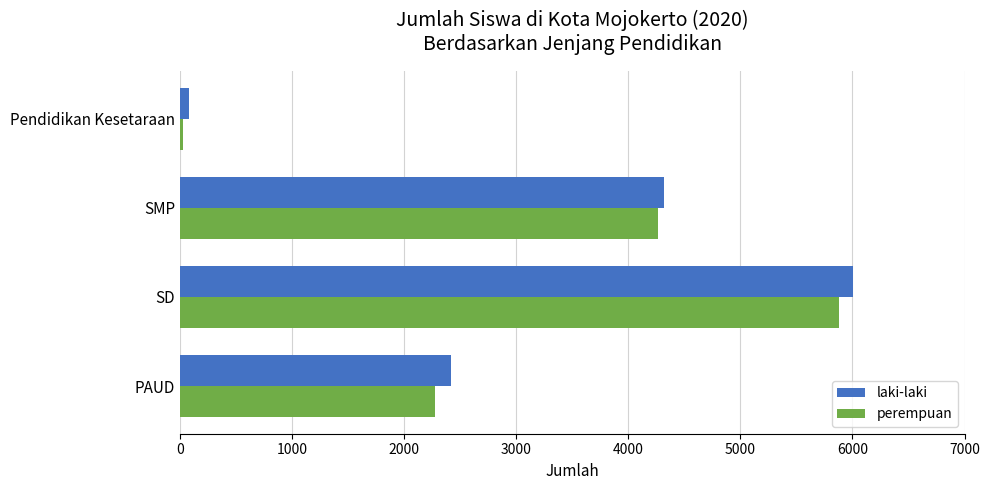

Rank the series by their maximum value, from highest to lowest.

laki-laki, perempuan